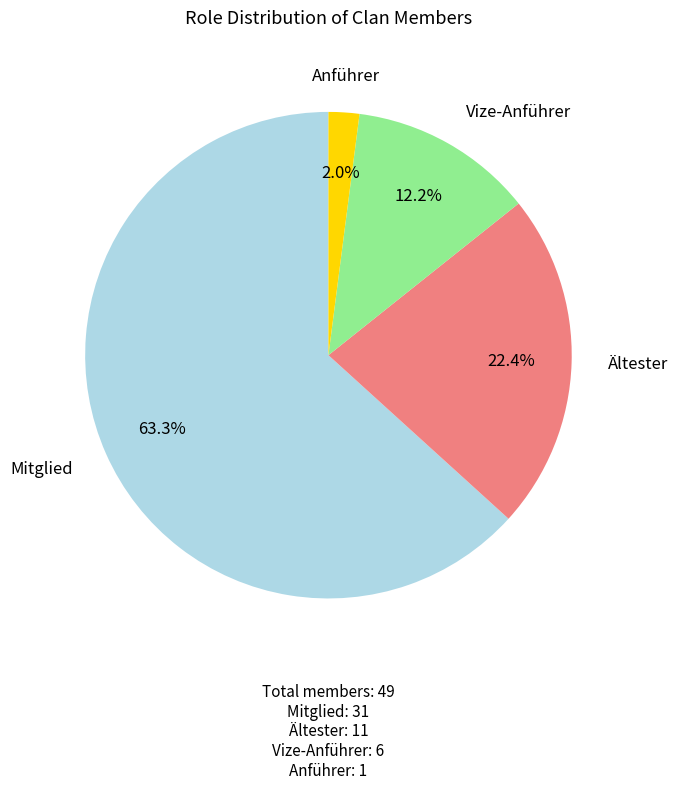

Rank the categories by value from highest to lowest.

Mitglied, Ältester, Vize-Anführer, Anführer